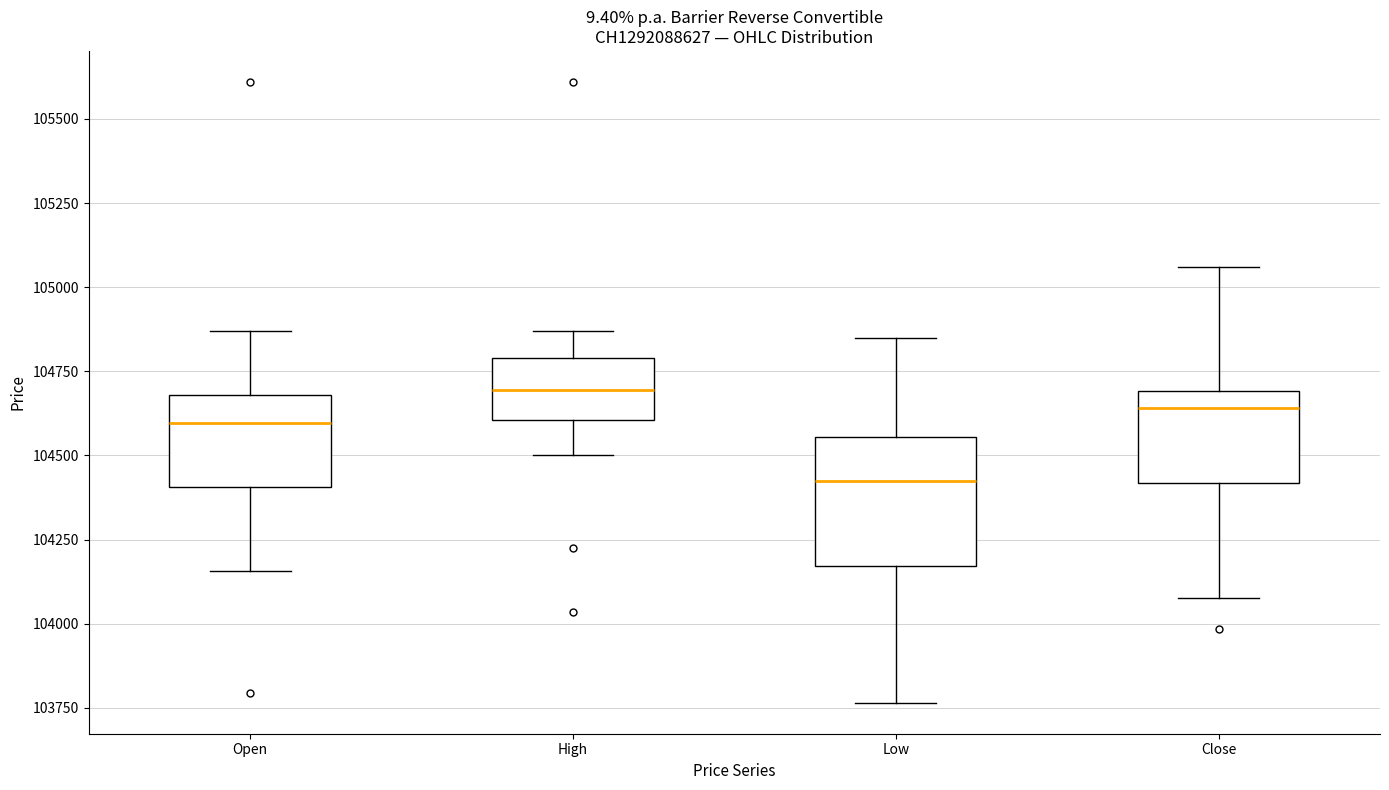

Where is the lower edge of the box for Close on the y-axis? The values are not printed on the chart, so give them approximately, as read against the axis.

104400